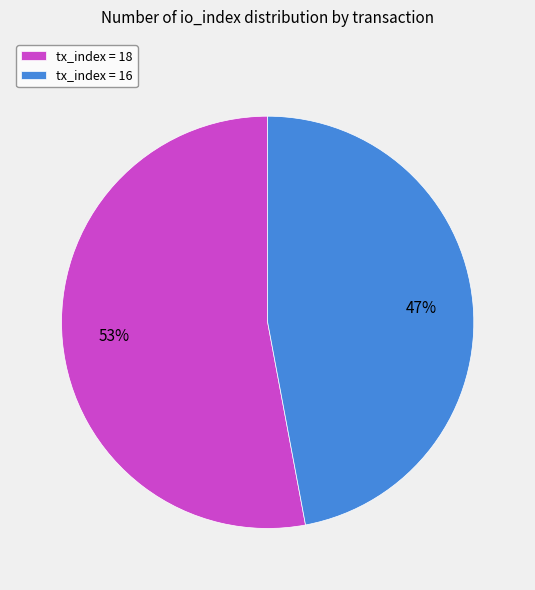

Is the sum of tx_index = 18 and tx_index = 16 greater than half?

Yes